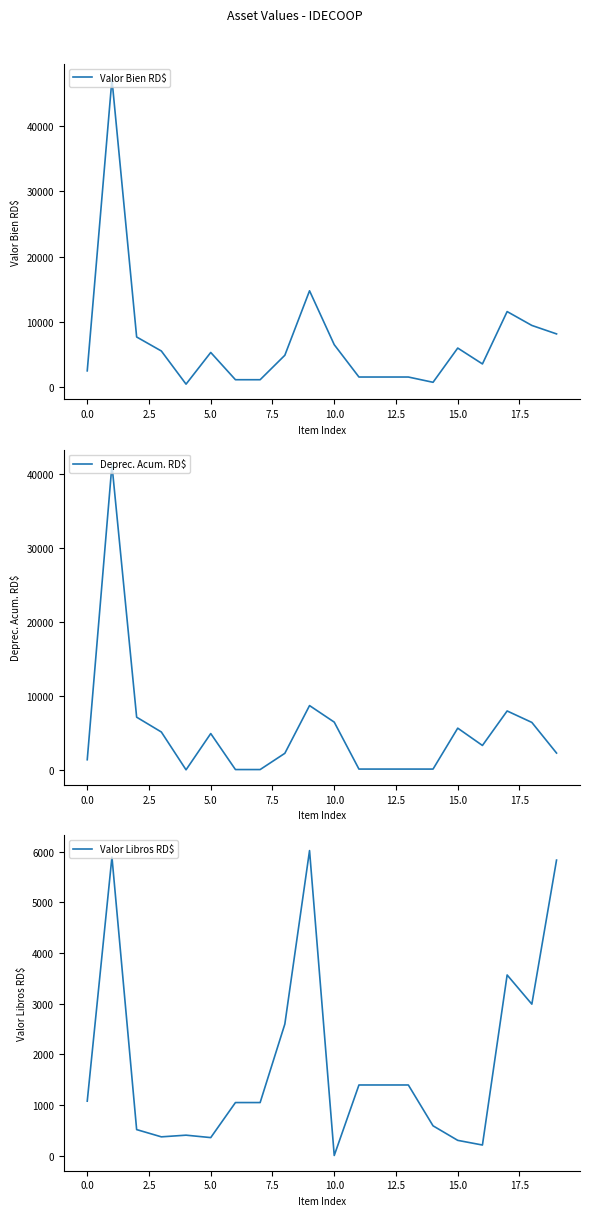

The value of Valor Bien RD$ at 10.0 is 10905.3. True or false?

False